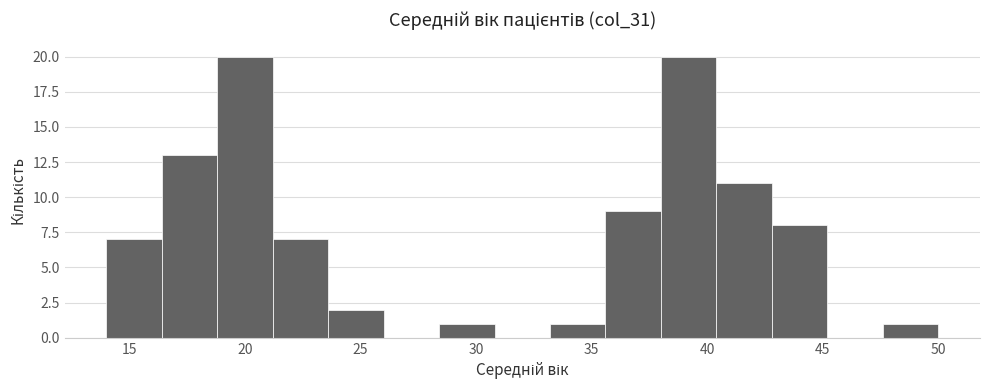

Reading left to right, transcribe this chart: for each bar, give the range it covers on the x-axis and its height. Neither the bar edges nor the heights are printed on the chart, so give them approximately, as read against the axes.

14.0 to 16.4: 7
16.4 to 18.8: 13
18.8 to 21.2: 20
21.2 to 23.6: 7
23.6 to 26.0: 2
26.0 to 28.4: 0
28.4 to 30.8: 1
30.8 to 33.2: 0
33.2 to 35.6: 1
35.6 to 38.0: 9
38.0 to 40.4: 20
40.4 to 42.8: 11
42.8 to 45.2: 8
45.2 to 47.6: 0
47.6 to 50.0: 1